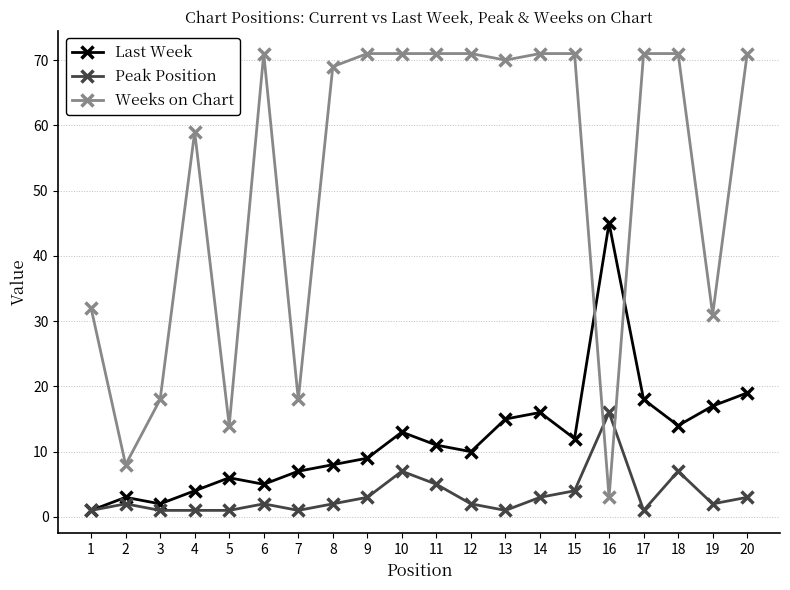

At how many categories does at least one series exceed 36?

14